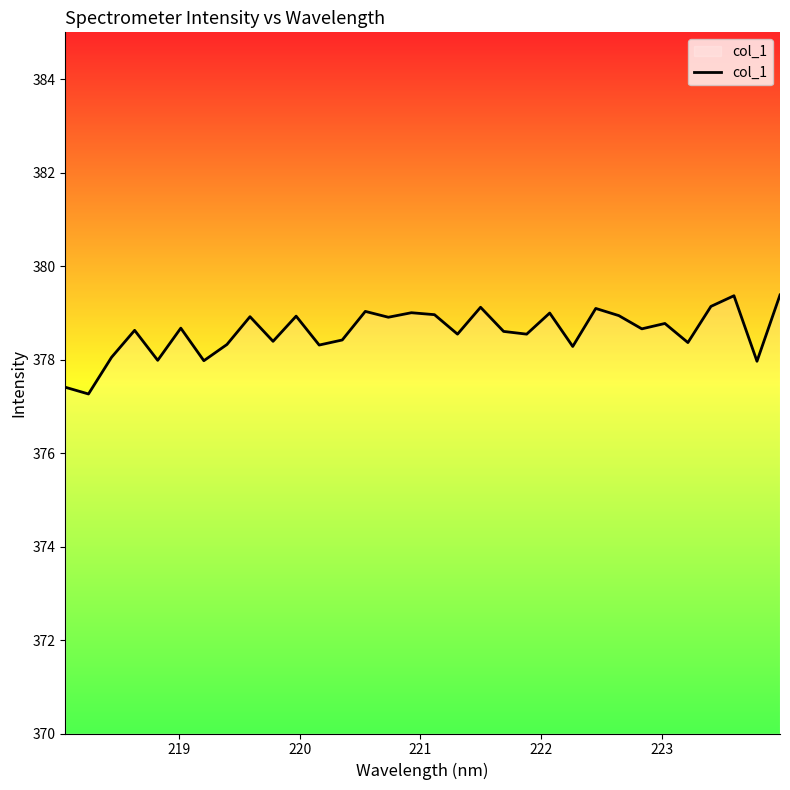

What is the minimum value shown in the chart?

377.3